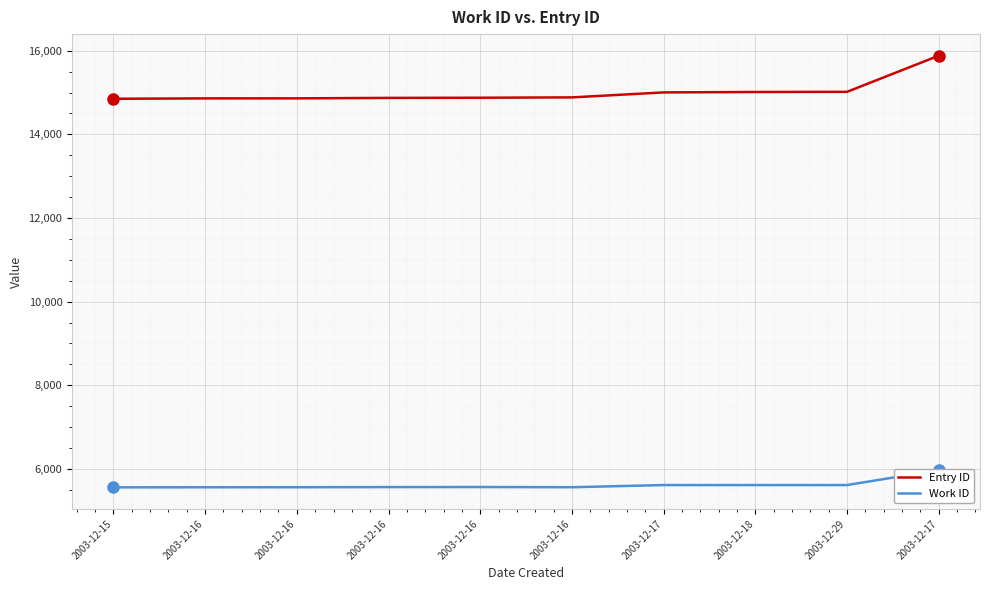

The Work ID series shows 3422 at 2003-12-16. True or false?

False